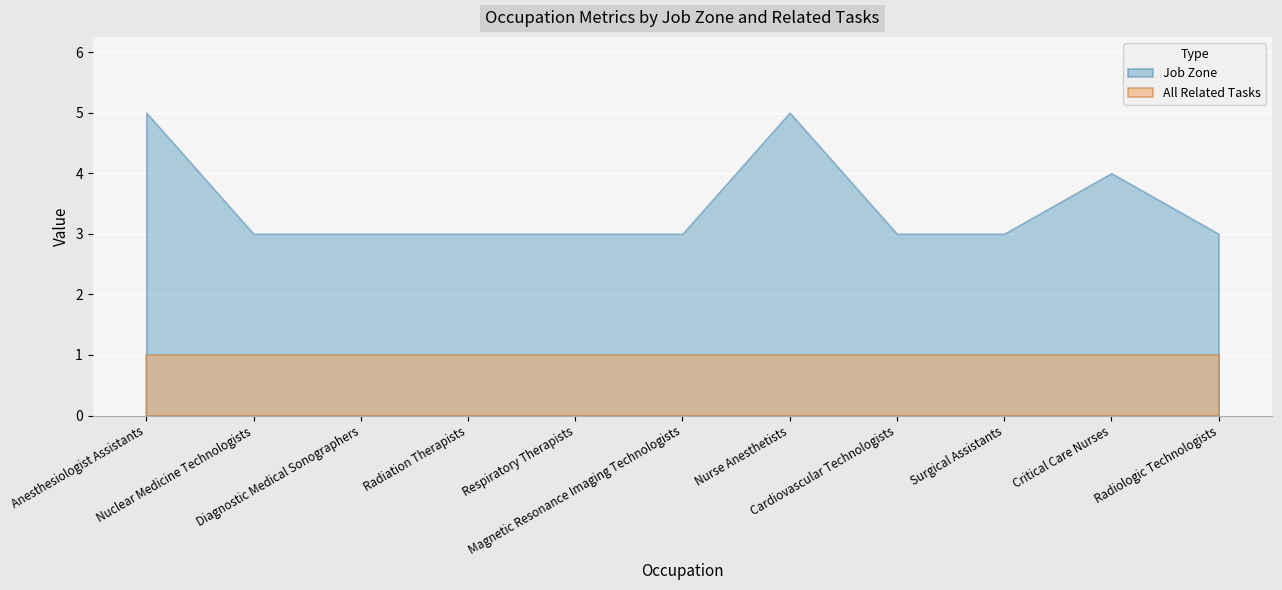

True or false: Job Zone has a value of 3 at Critical Care Nurses.

False